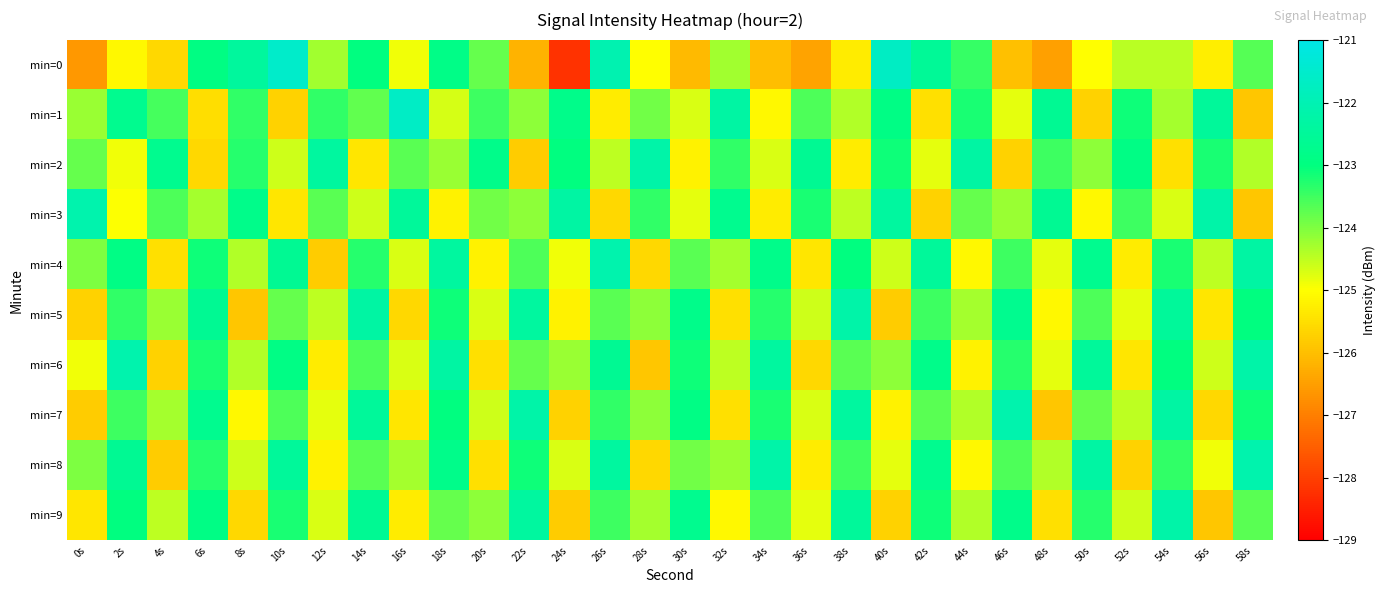

Which has a higher value, 28s or 20s?

20s